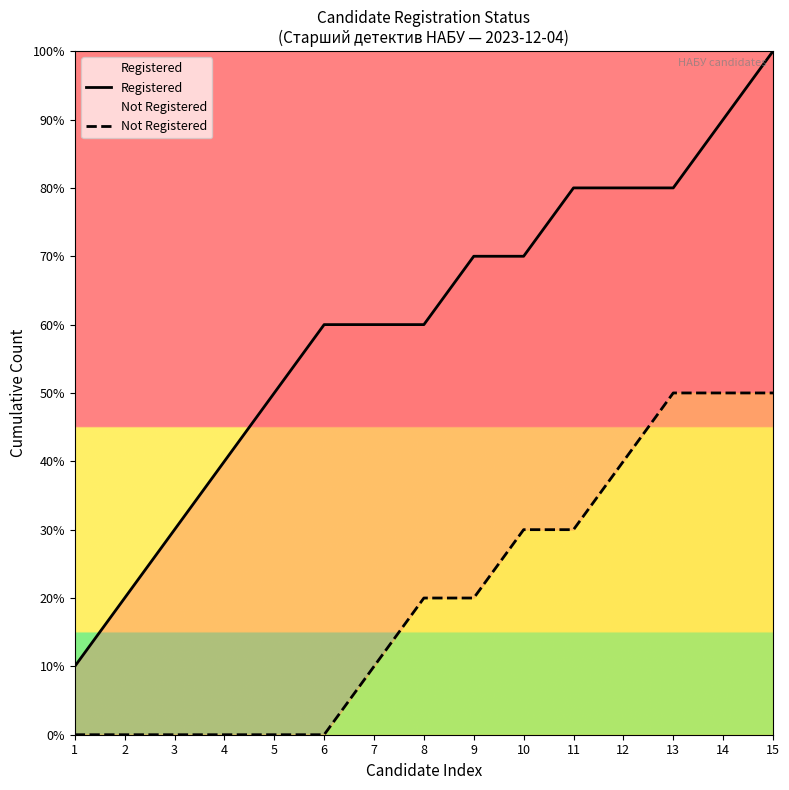

Count the number of categories in the chart.

15